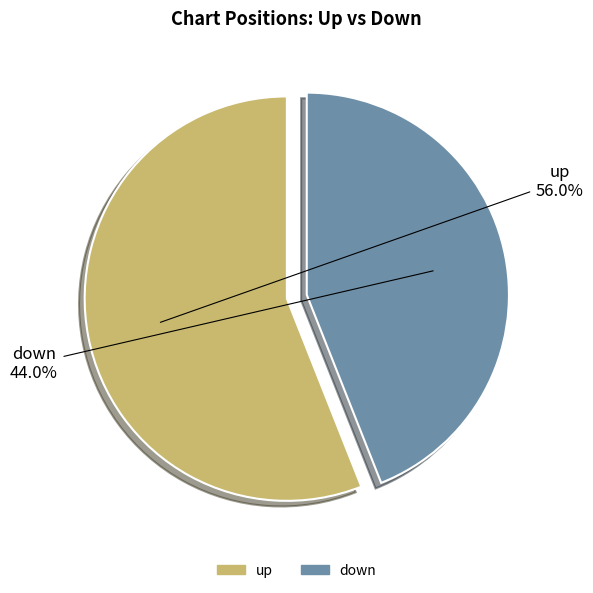

Does up represent more than half of the total?

Yes